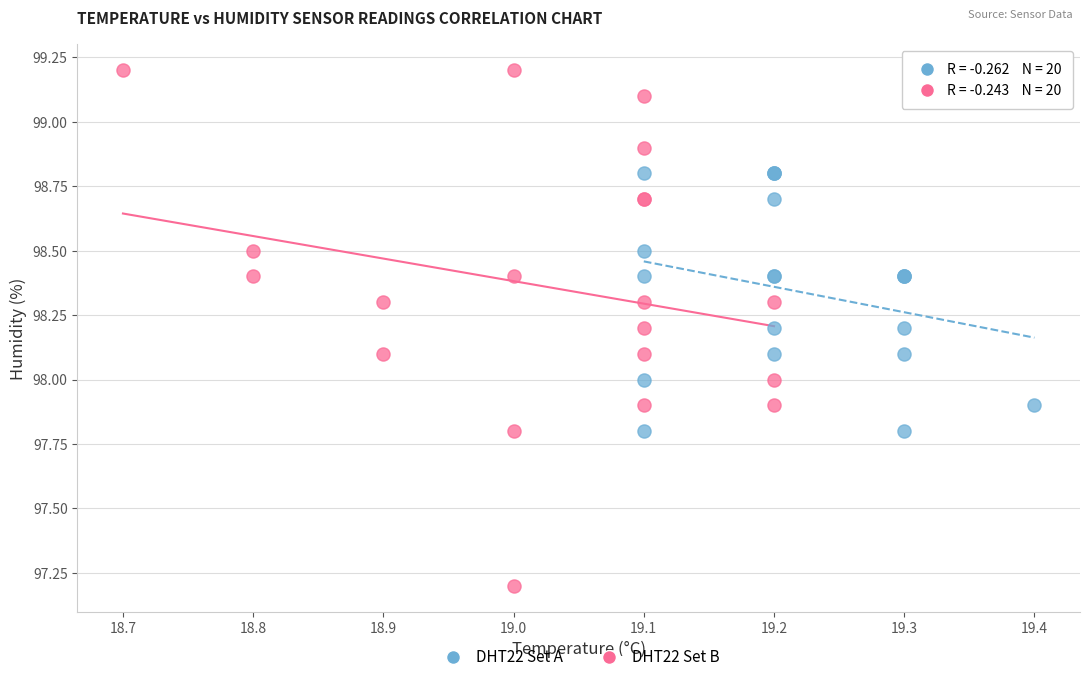

Which series reaches the maximum Y coordinate?

DHT22 Set B